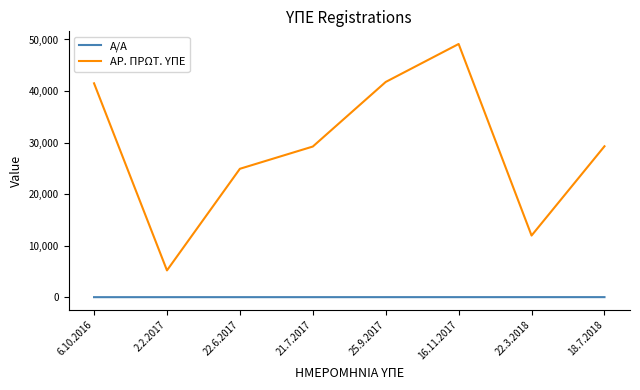

Is it true that Α/Α equals 3 at 22.6.2017?

True